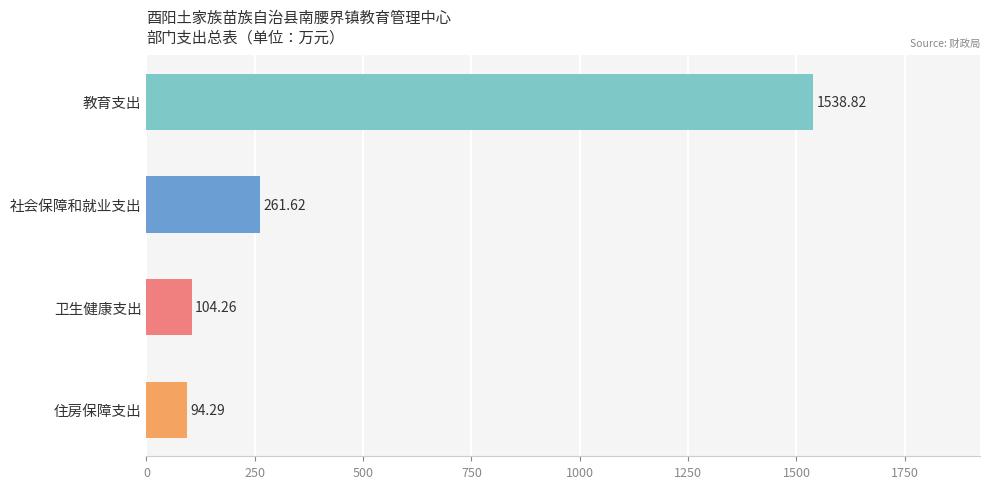

Count the number of categories in the chart.

4